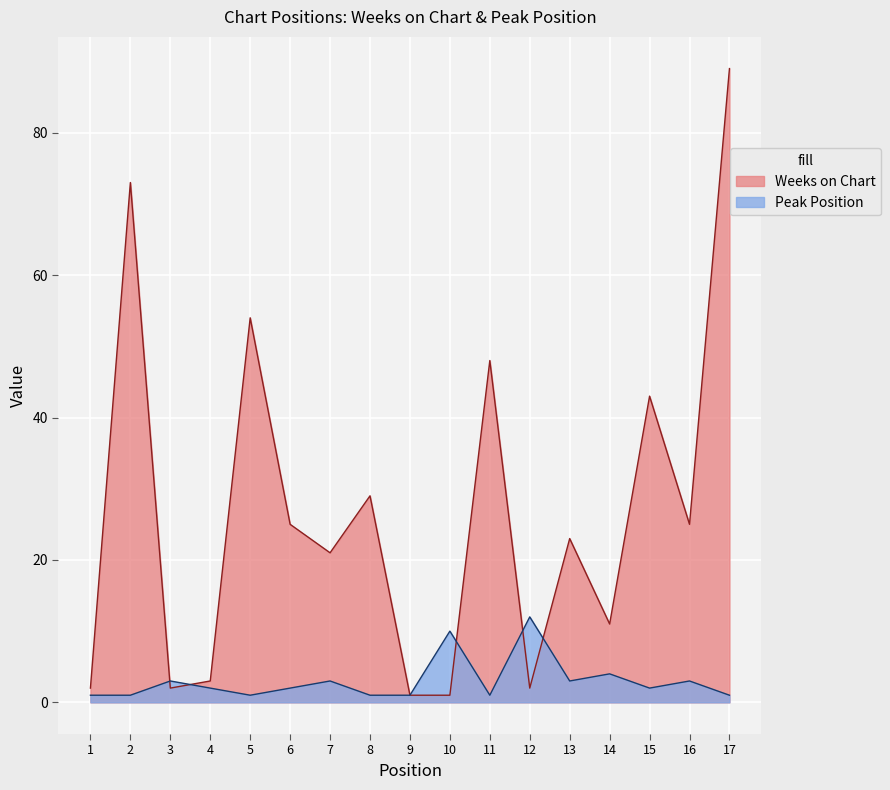

What is the spread (max minus min) of values at 4?

1